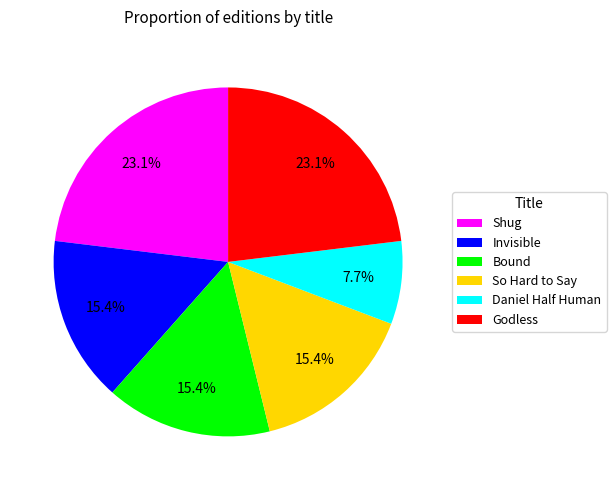

Approximately how many times larger is the value at Daniel Half Human compared to Bound?

0.5